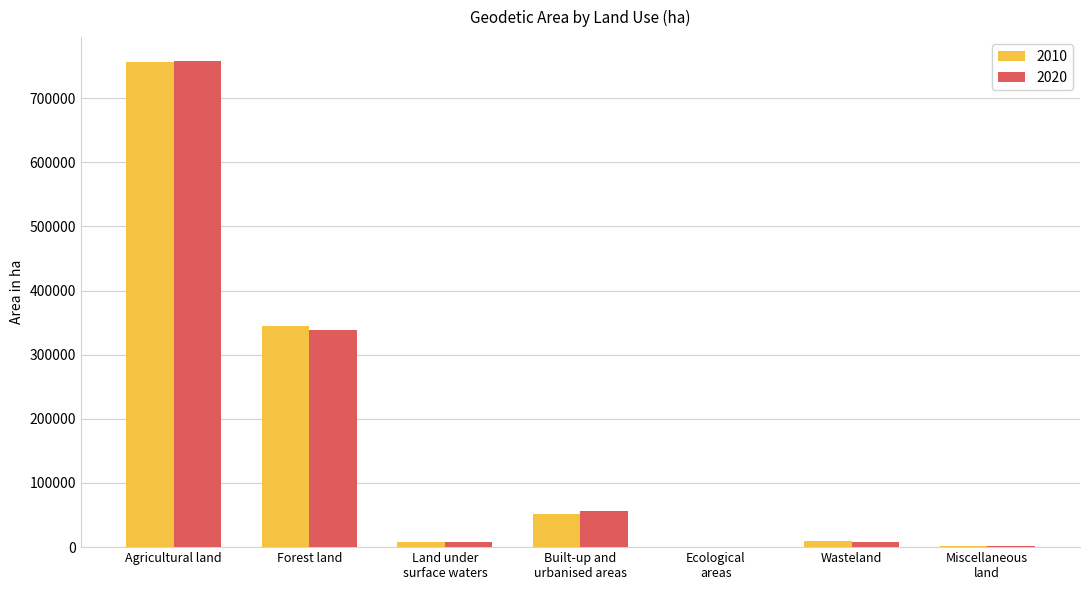

At which category is the sum across all series the highest?

Agricultural land